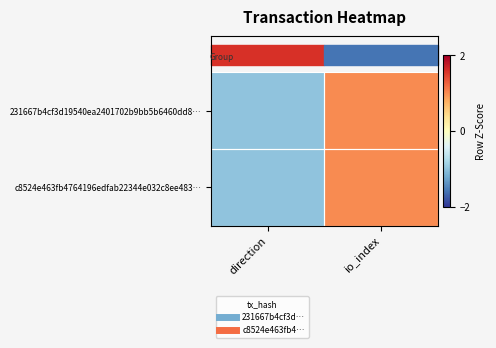

Reading left to right, extract all data points from this chart.

231667b4cf3d19540ea2401702b9bb5b6460dd8…: direction=-1	io_index=1
c8524e463fb4764196edfab22344e032c8ee483…: direction=-1	io_index=1